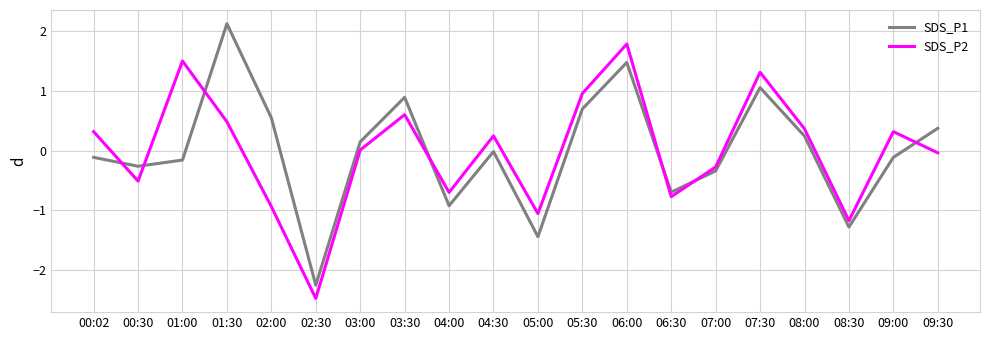

Is it true that SDS_P2 equals 0.4 at 03:30?

False